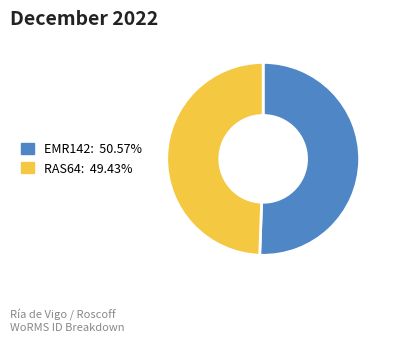

Is there any slice that represents more than half of the pie?

Yes